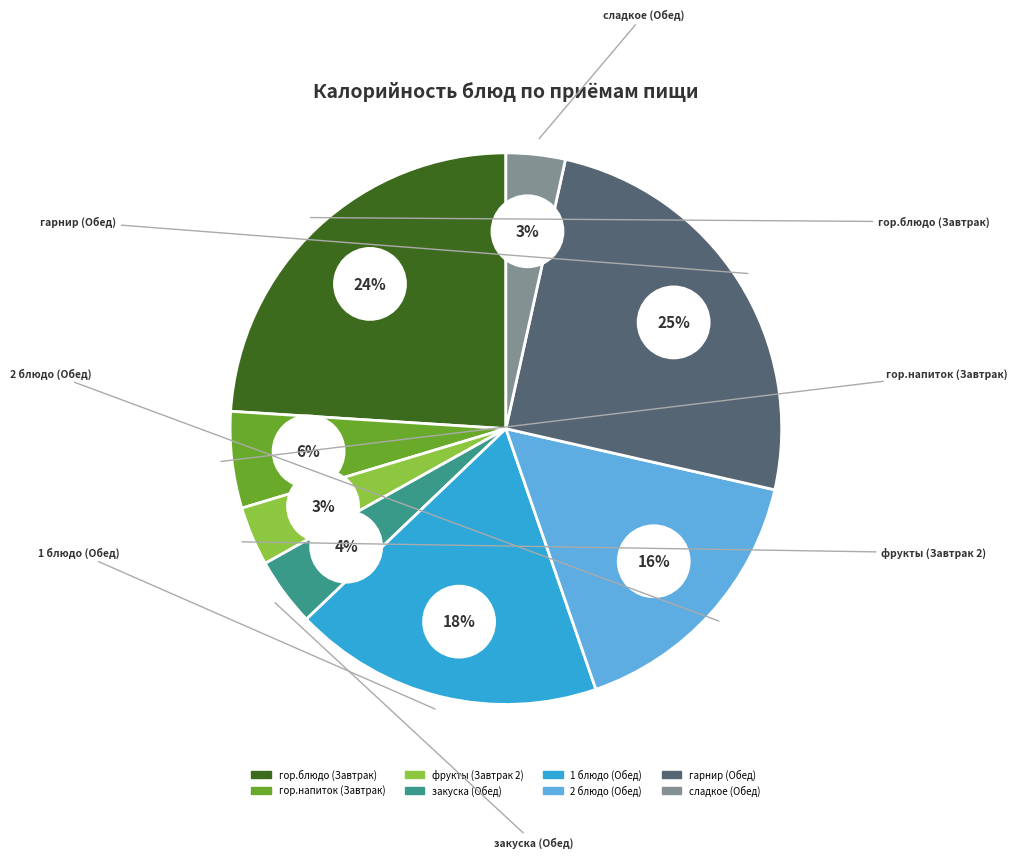

Rank the categories by value from highest to lowest.

гарнир (Обед), гор.блюдо (Завтрак), 1 блюдо (Обед), 2 блюдо (Обед), гор.напиток (Завтрак), закуска (Обед), фрукты (Завтрак 2), сладкое (Обед)